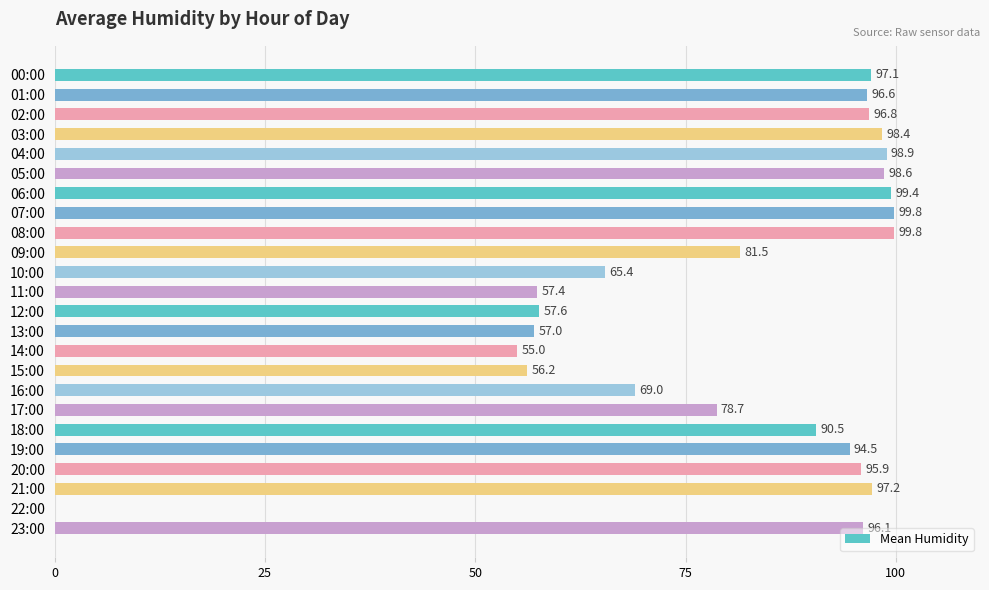

Is it true that the value at 21:00 is 97.2?

True